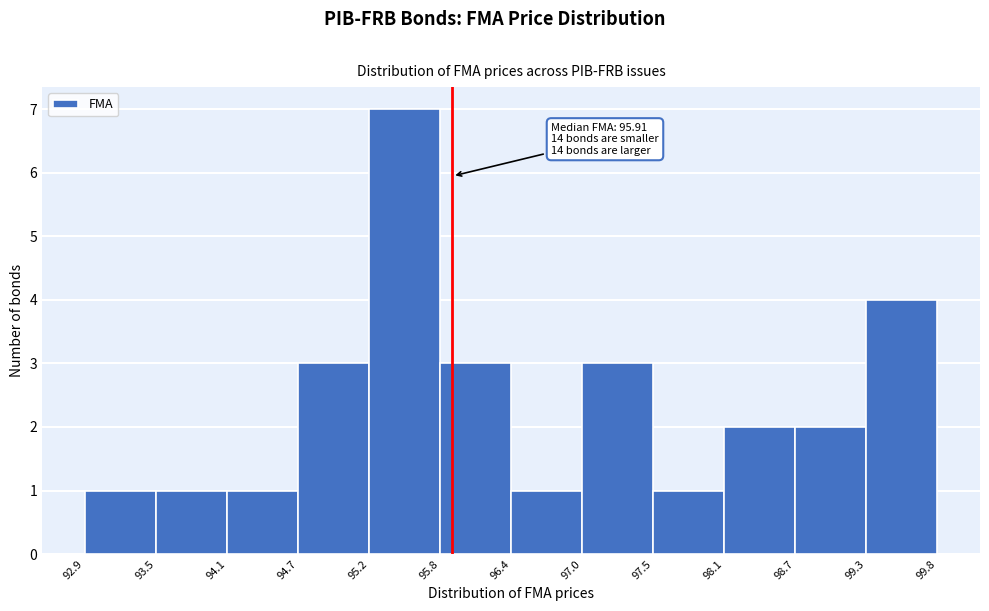

Over which range of the x-axis is the bar tallest?

95.2 to 95.8